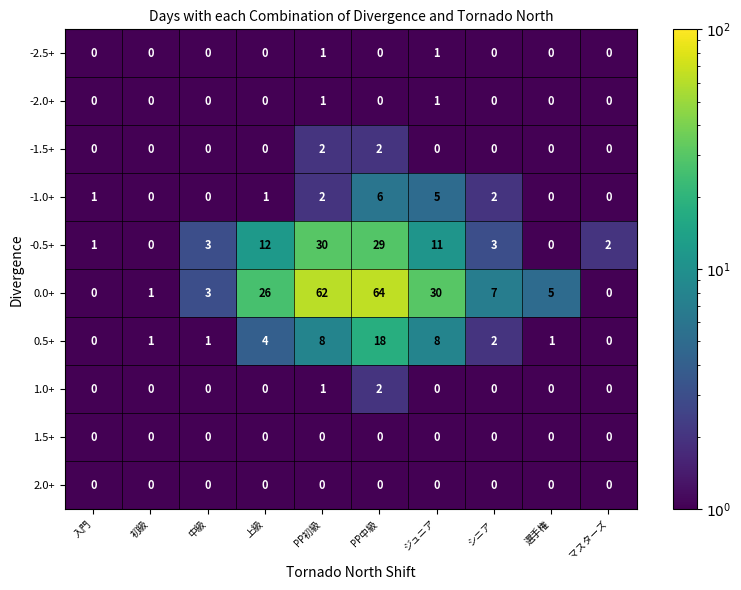

What is the total value across all series at シニア?

14